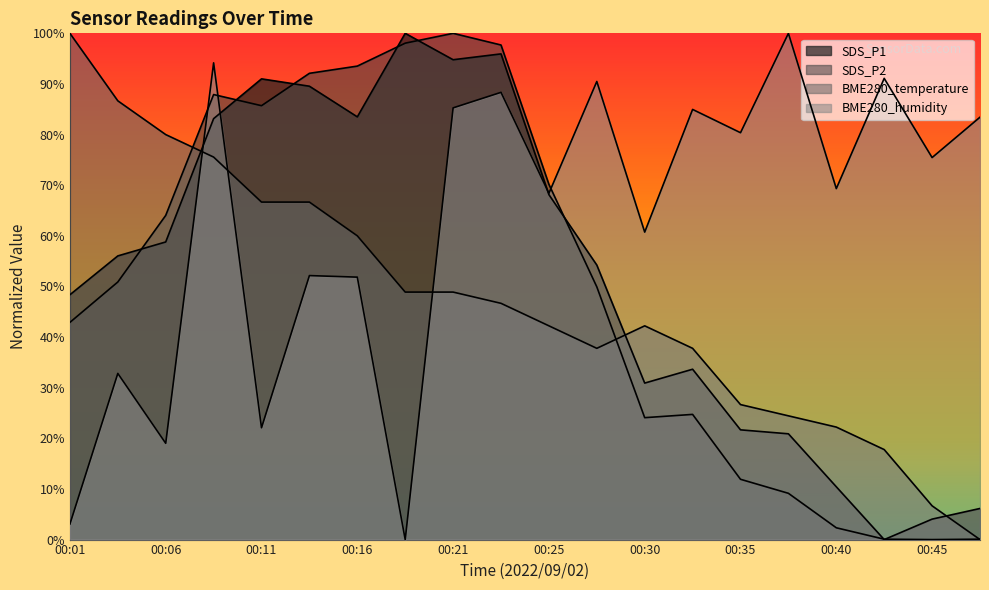

Which series ends up on top after the final intersection of BME280_humidity and SDS_P2?

BME280_humidity